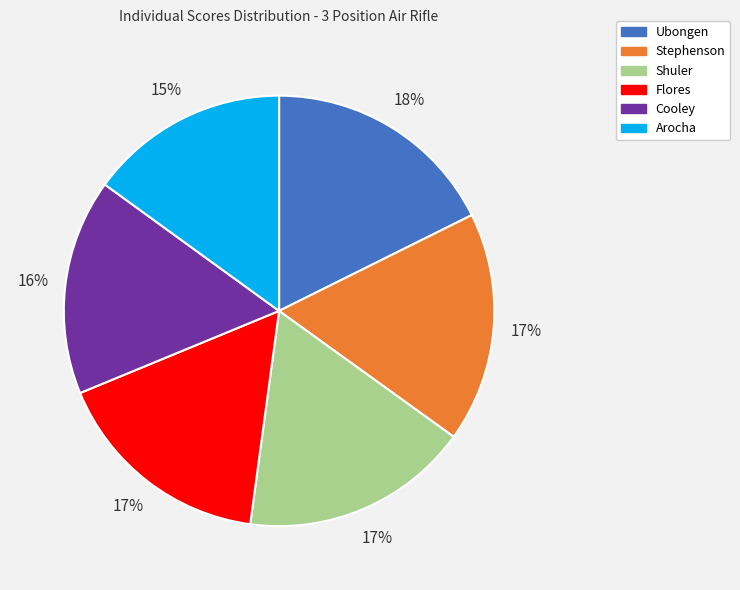

Is Arocha the majority of the pie?

No